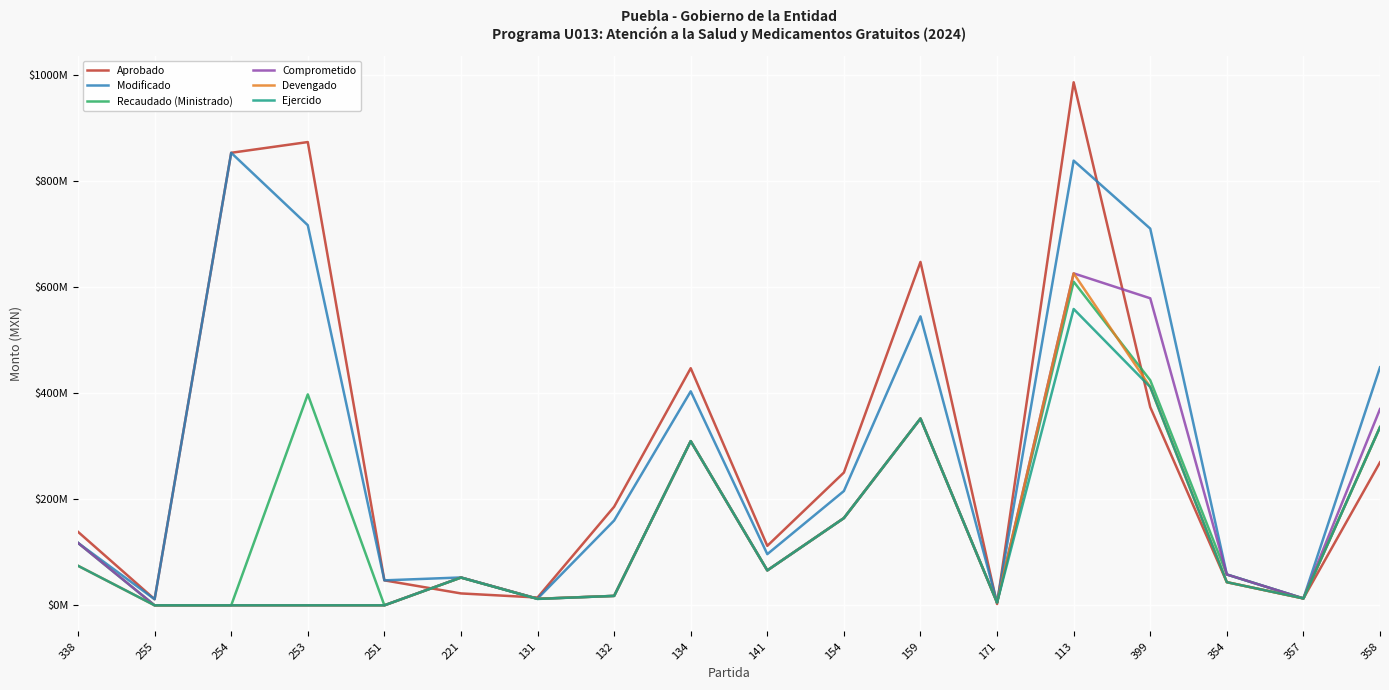

True or false: Modificado and Devengado cross at least once.

False